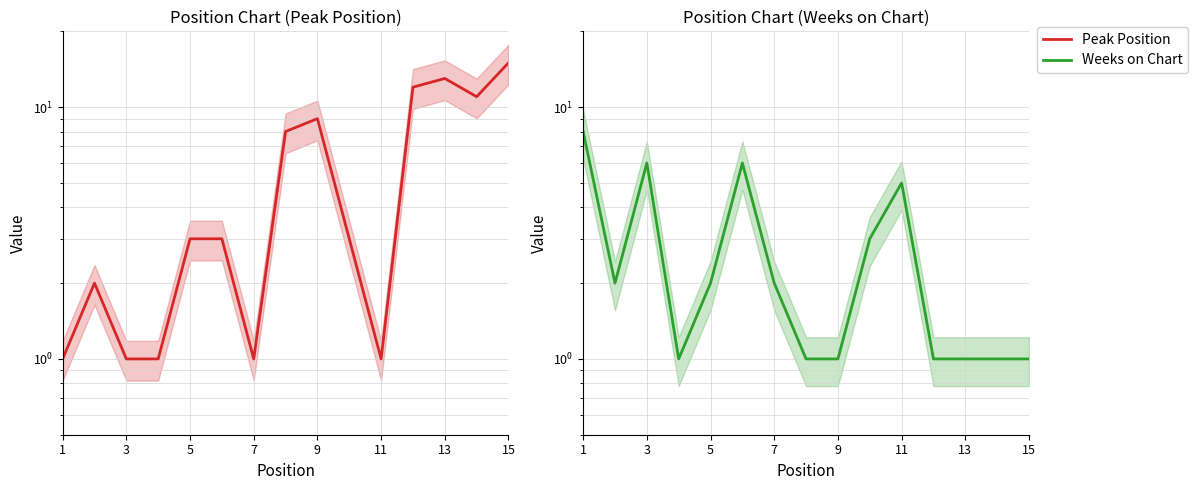

How many lines are shown in the chart?

2